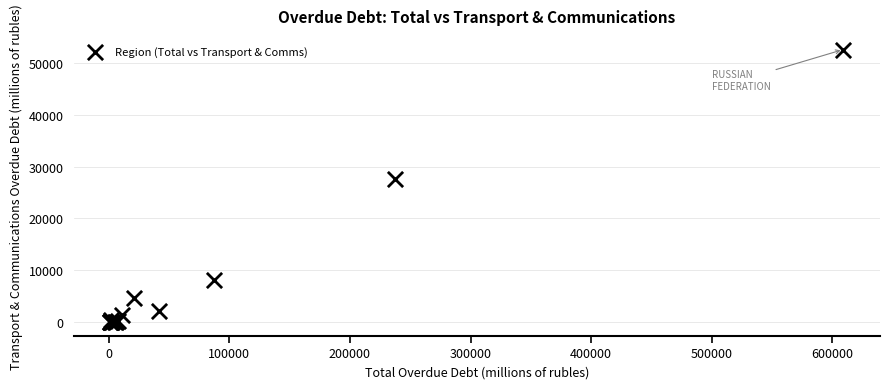

What Y value in the scatter plot is closest to 26292?

27611